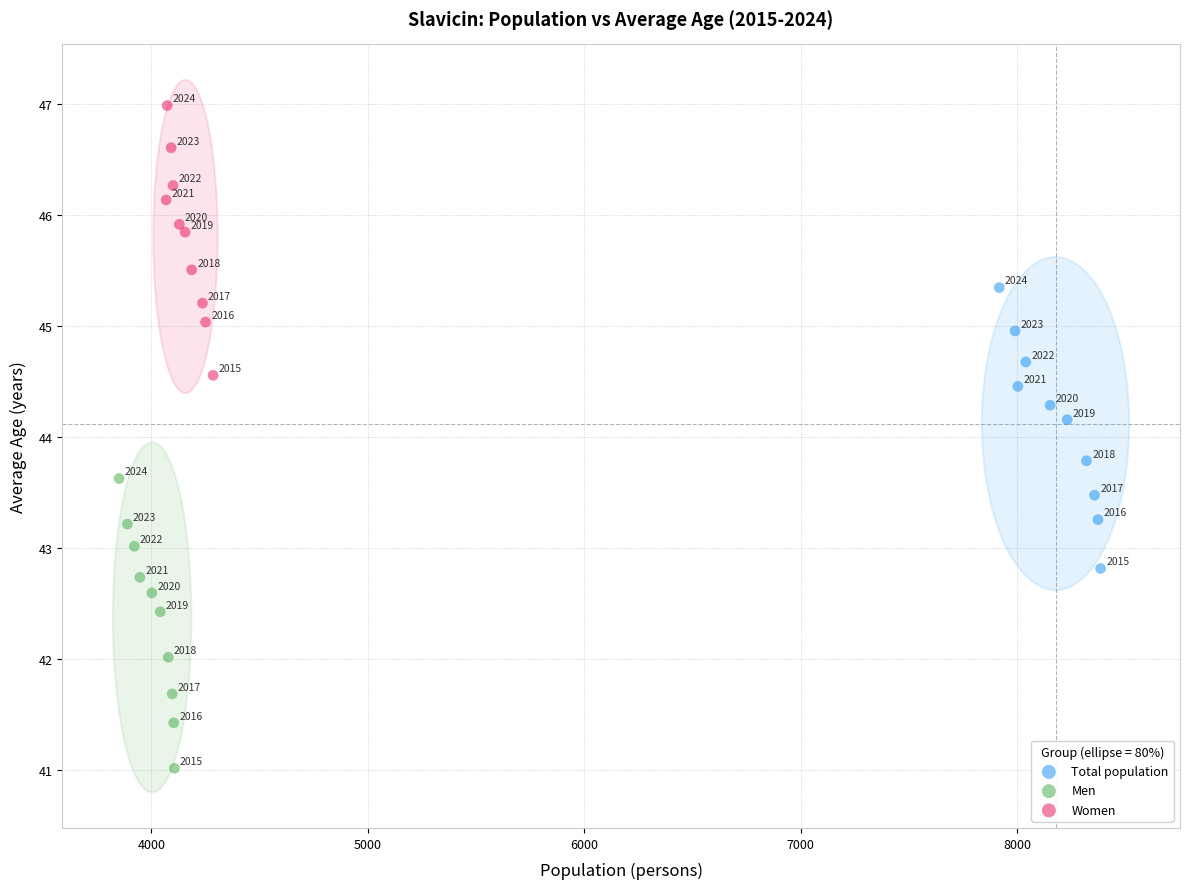

Which series reaches the minimum Y coordinate?

Men